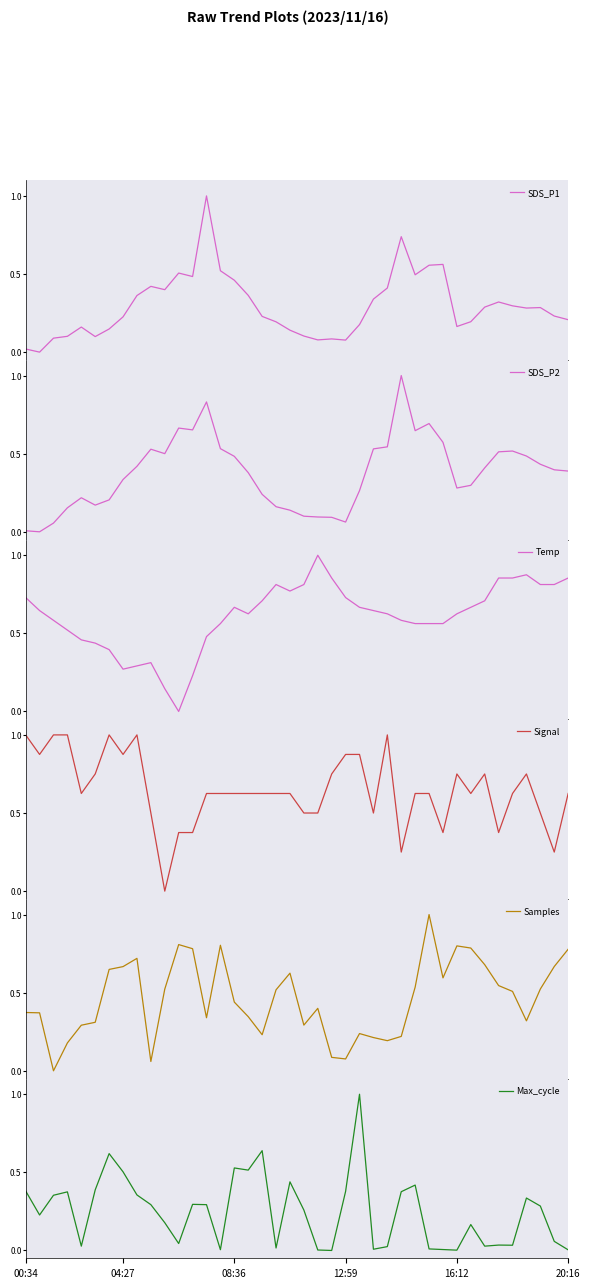

How many data points in Samples are above 0?

39